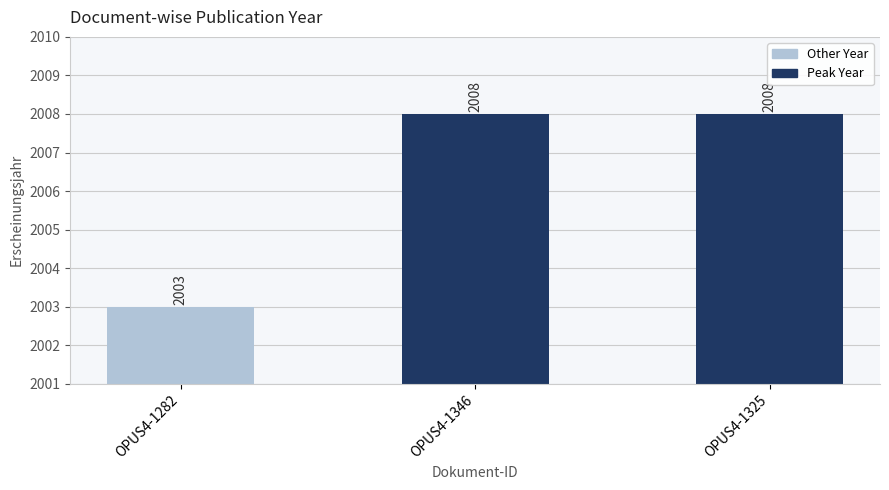

What is the ratio of the value at OPUS4-1325 to the value at OPUS4-1346?

1.0